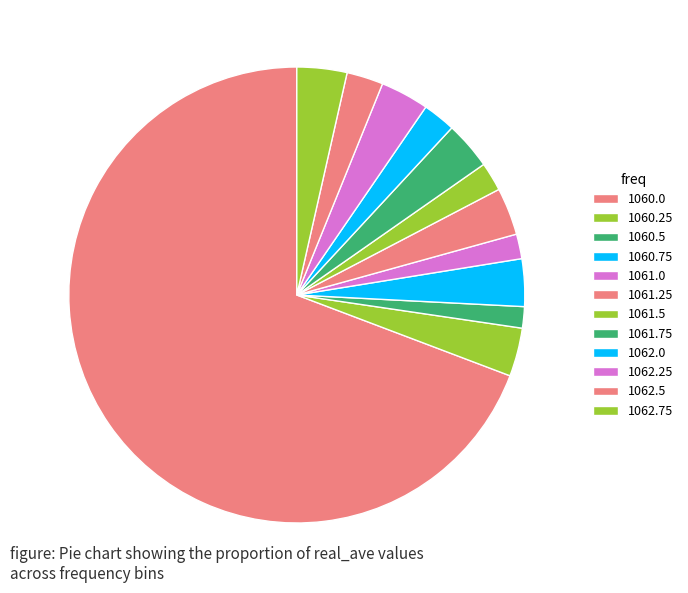

The 1060.0 slice represents 69% of the pie. True or false?

True